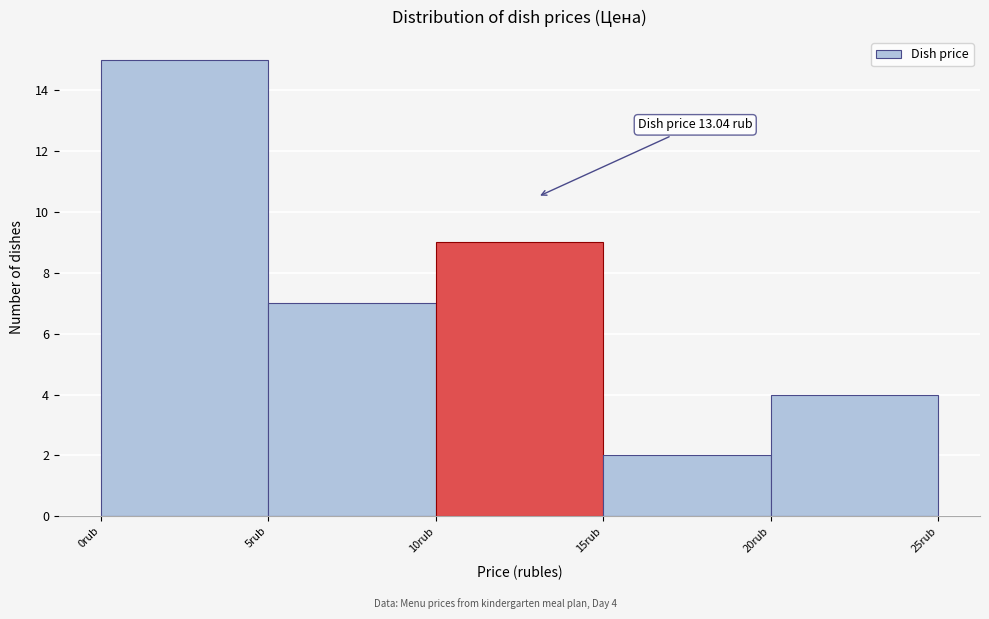

Which range on the x-axis has the tallest bar?

0 to 5